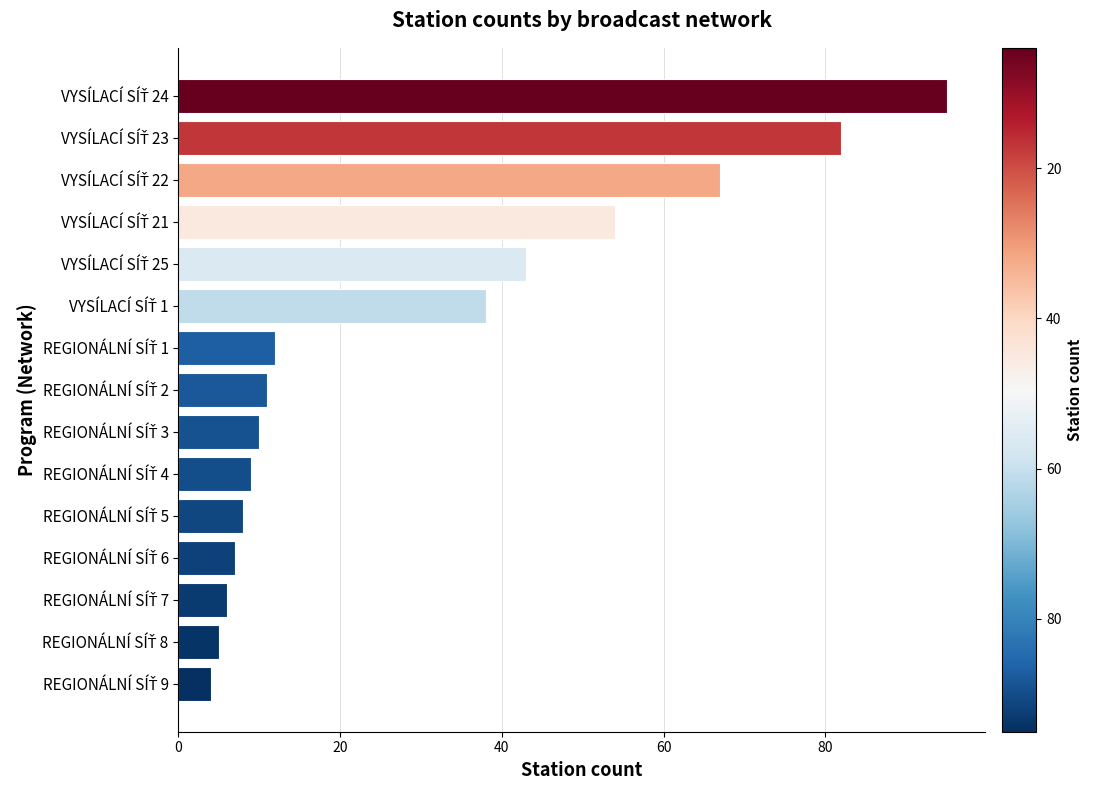

What is the maximum value shown in the chart?

95